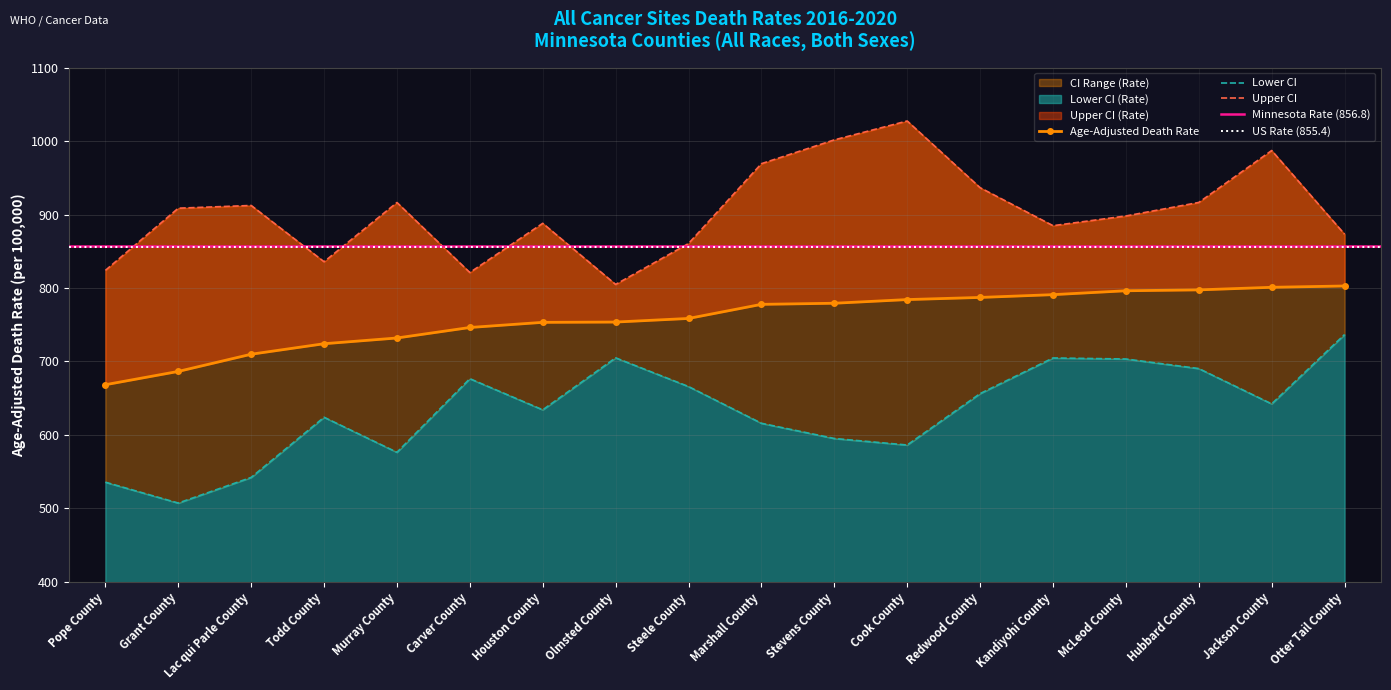

The value of Age-Adjusted Death Rate at Grant County is 686.4. True or false?

True